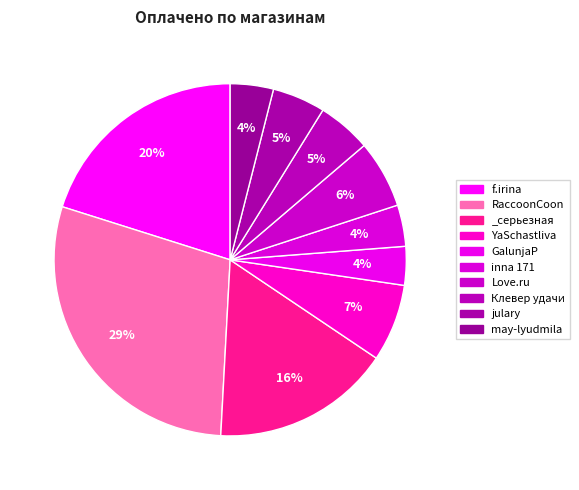

How many segments does this pie chart have?

10